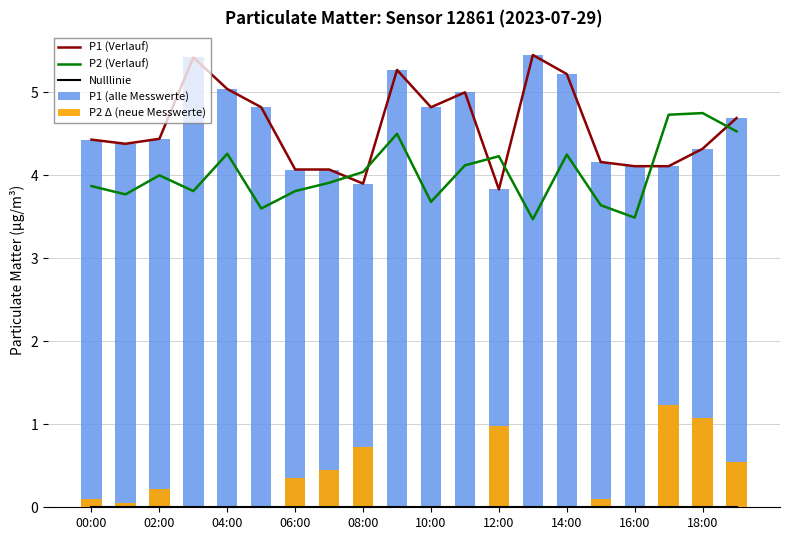

What is the difference between the second highest and minimum values in the P2 (Verlauf) series?

1.3